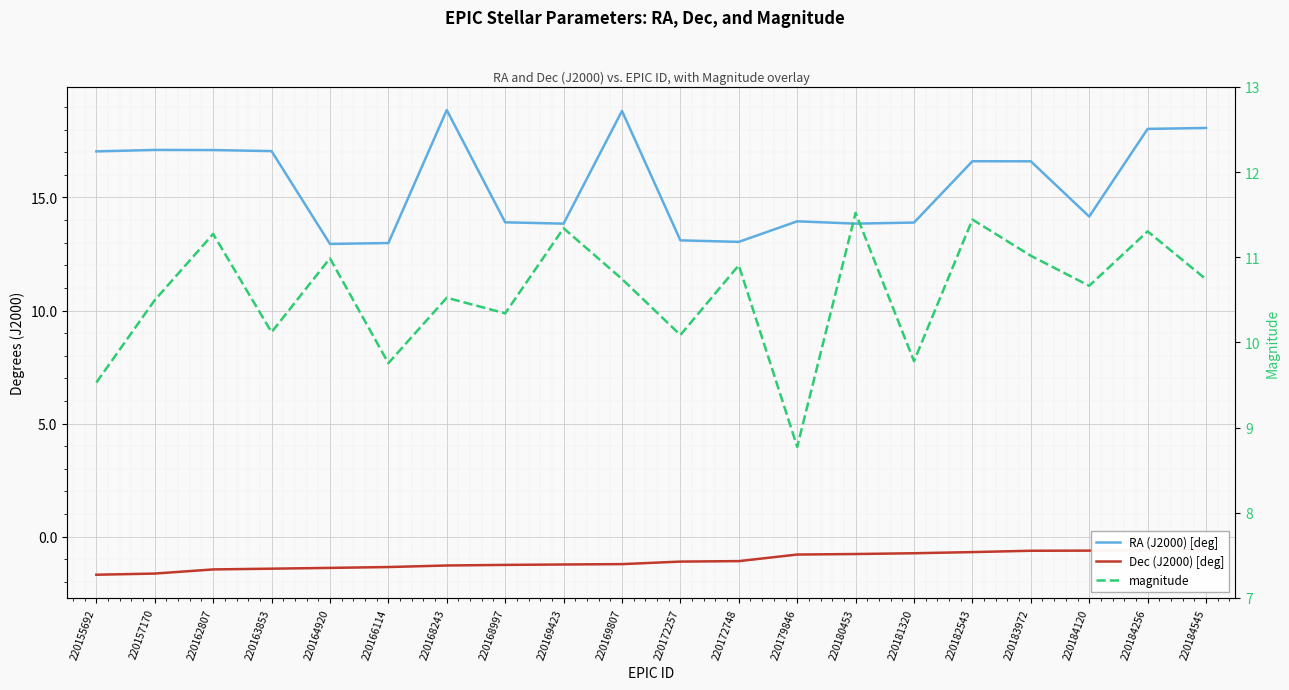

True or false: Dec (J2000) [deg] and RA (J2000) [deg] cross at least once.

False